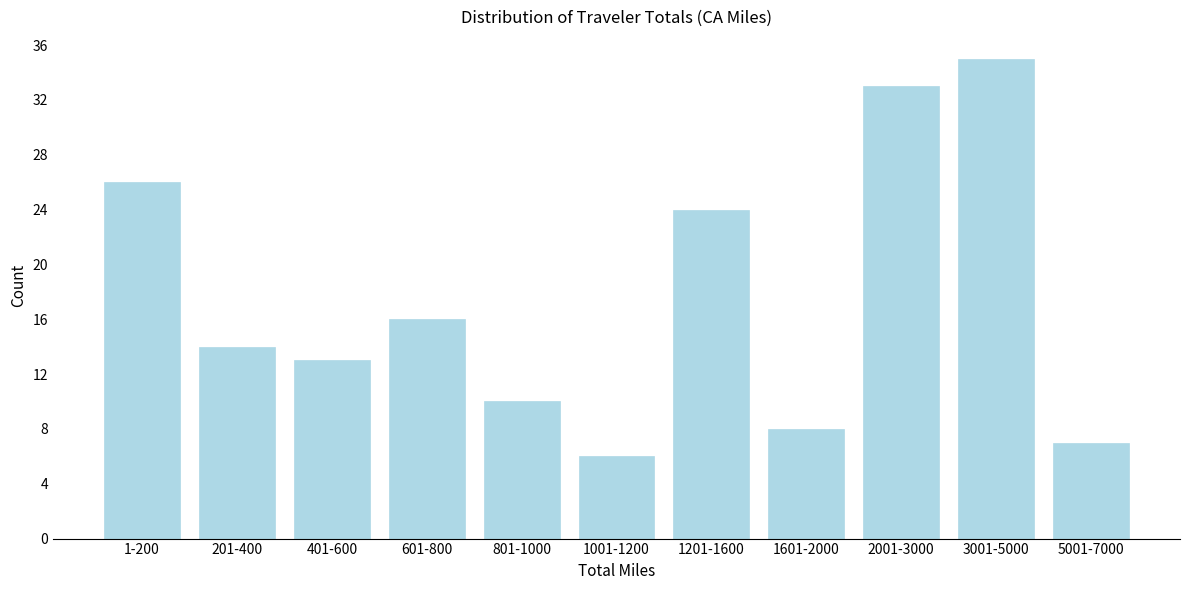

Reading left to right, list all the values displayed in this chart.

26	14	13	16	10	6	24	8	33	35	7